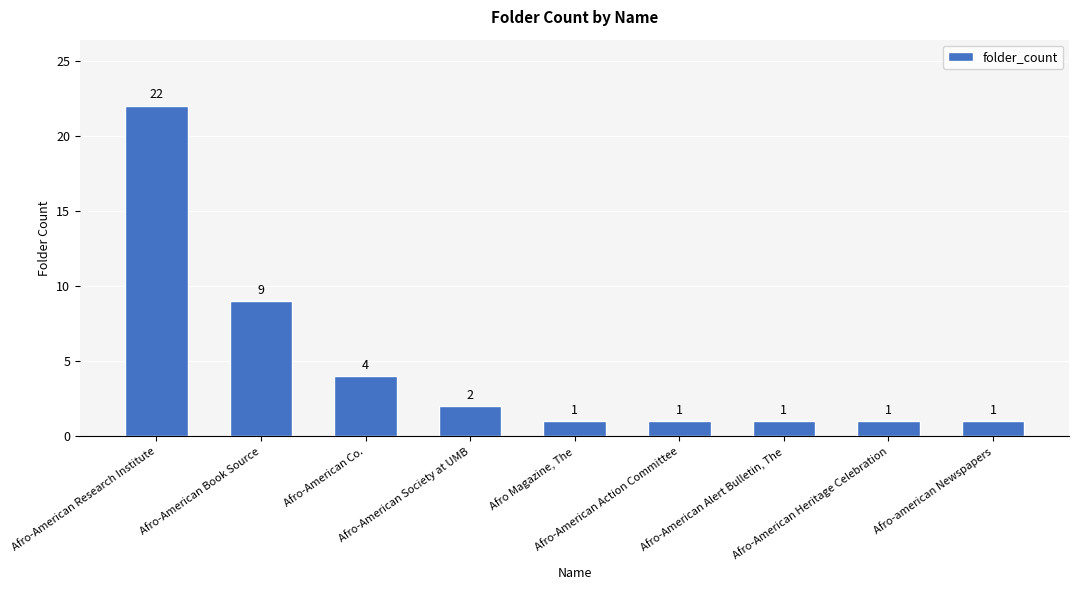

What is the ratio of the value at Afro-American Heritage Celebration to the value at Afro-American Alert Bulletin, The?

1.0